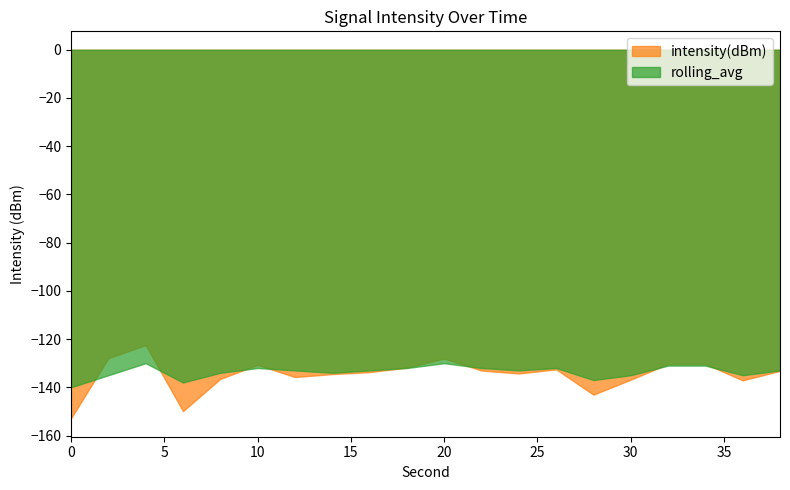

At how many categories does at least one series exceed -146?

20